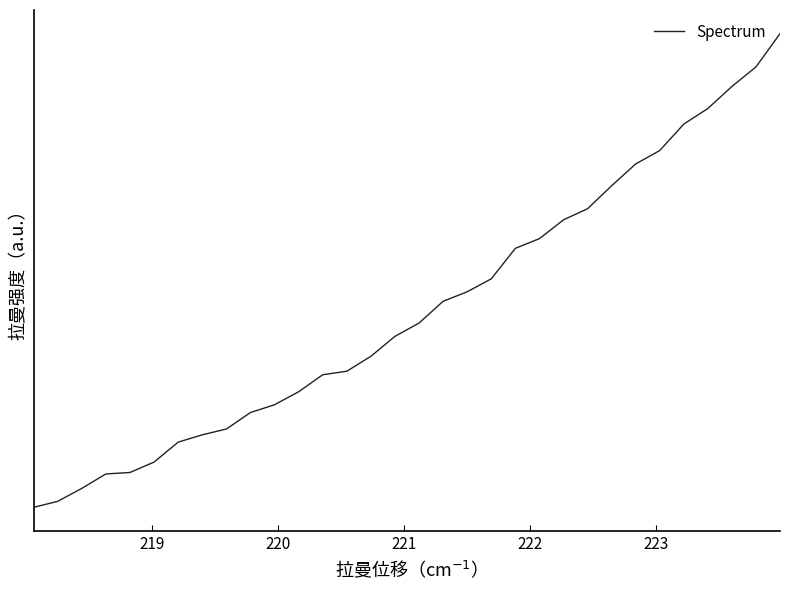

What is the difference between the second highest and minimum values?

0.9